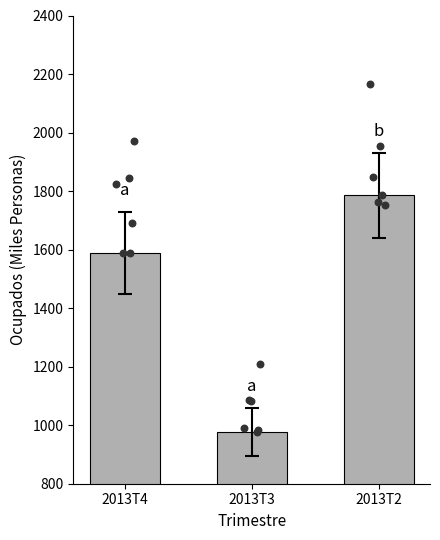

What is the change in value from 2013T4 to 2013T2?

+196.8